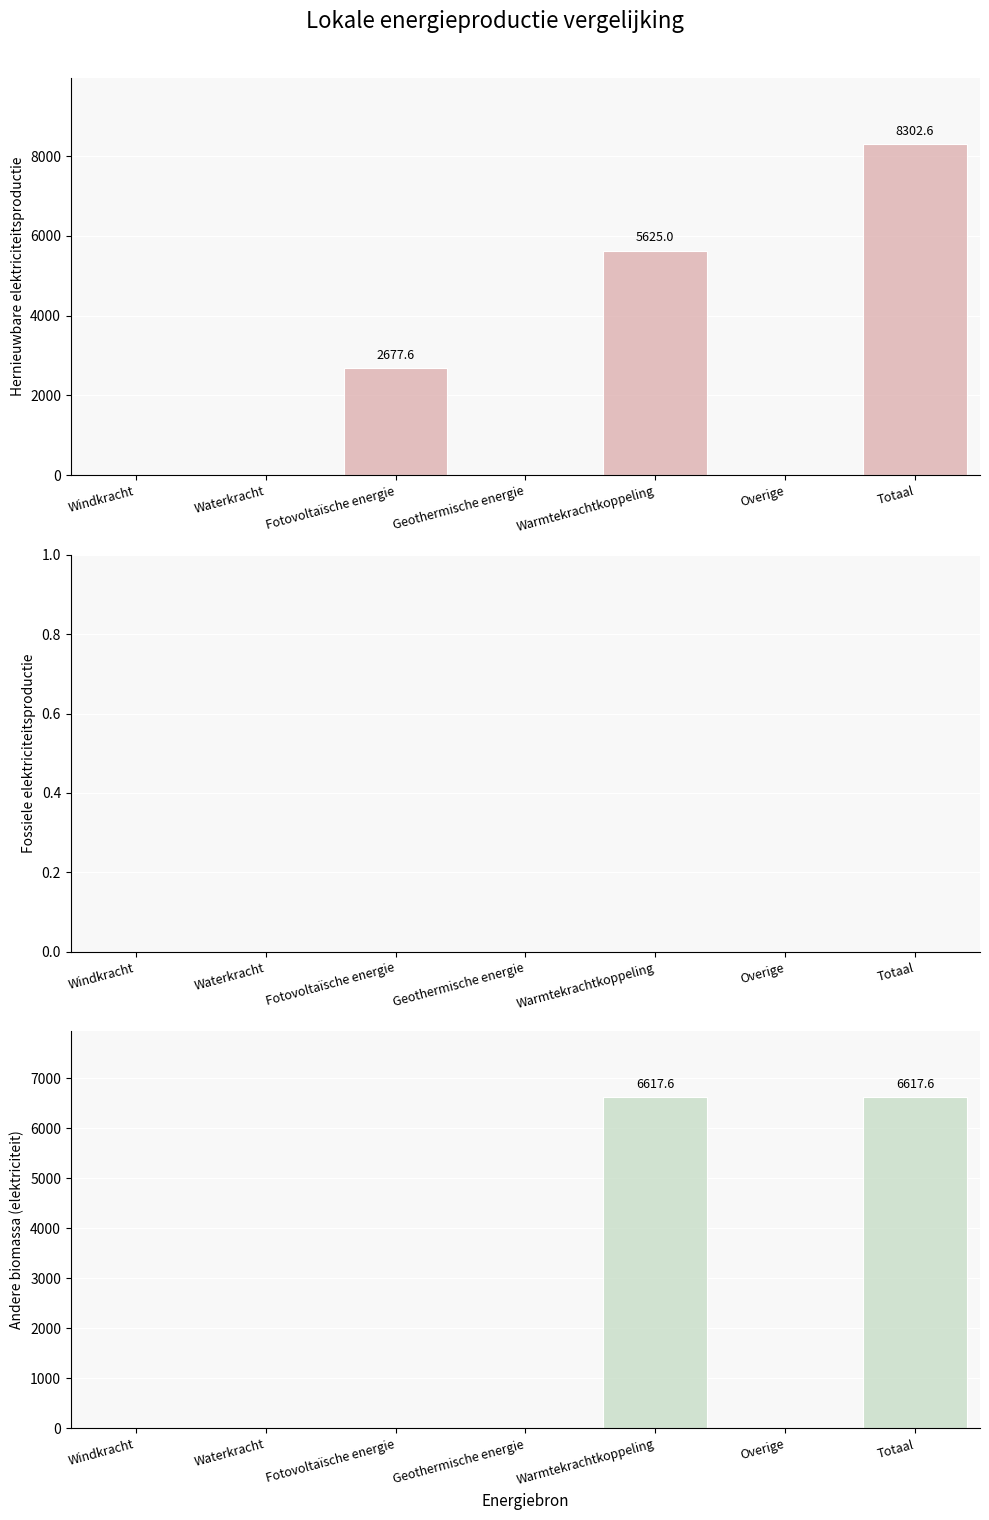

The value of Andere biomassa (elektriciteit) at Warmtekrachtkoppeling is 6617.6. True or false?

True